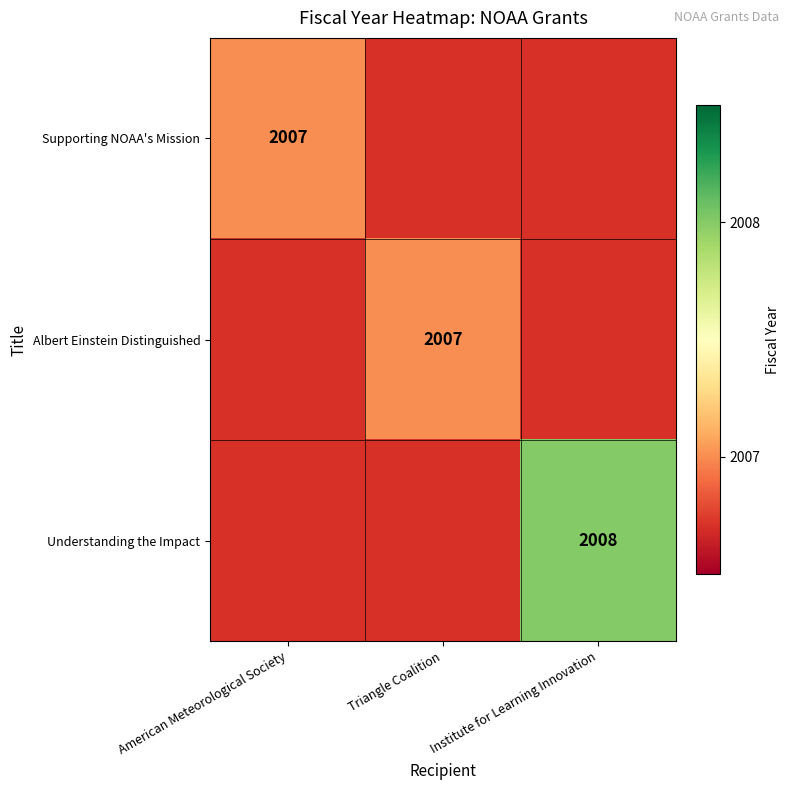

The Understanding the Impact series shows 2008 at Institute for Learning Innovation. True or false?

True